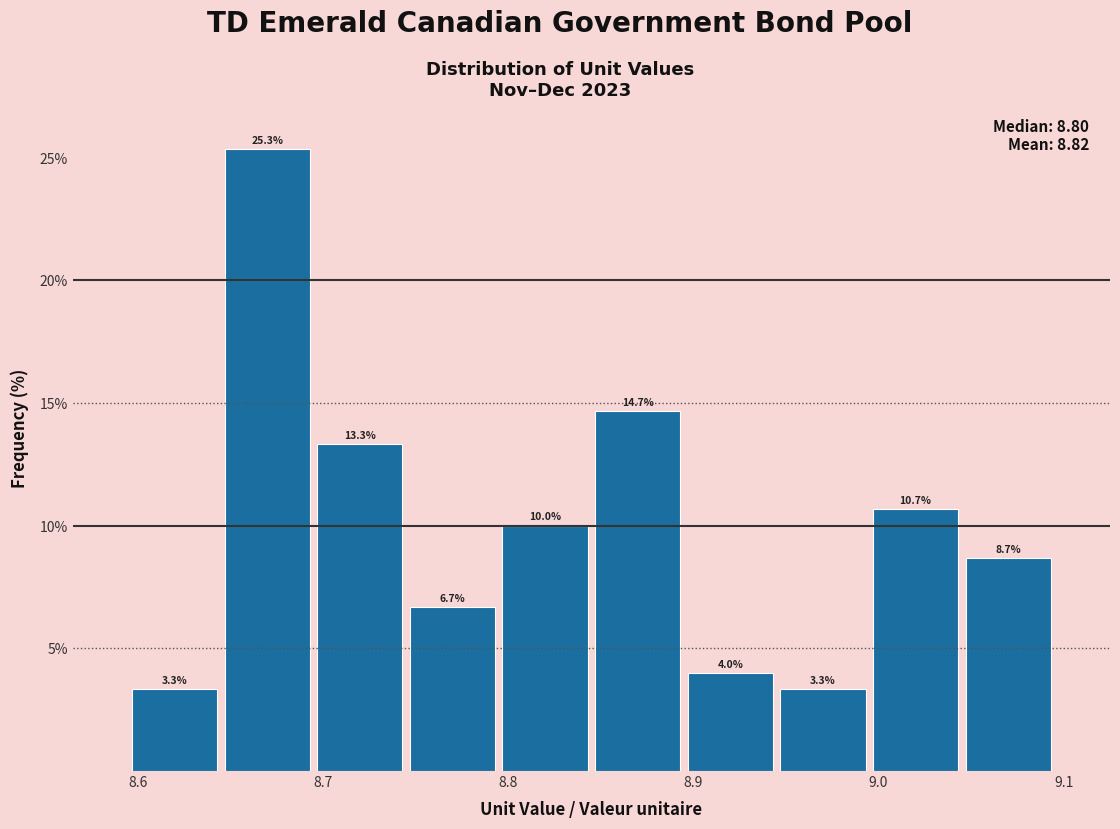

Reading left to right, list every bar in this chart as the range it spans on the x-axis followed by its height. The bar edges are not printed on the chart, so give them approximately, as read against the axis.

8.595 to 8.645: 3.3
8.645 to 8.695: 25.3
8.695 to 8.745: 13.3
8.745 to 8.795: 6.7
8.795 to 8.845: 10.0
8.845 to 8.895: 14.7
8.895 to 8.945: 4.0
8.945 to 8.995: 3.3
8.995 to 9.045: 10.7
9.045 to 9.095: 8.7